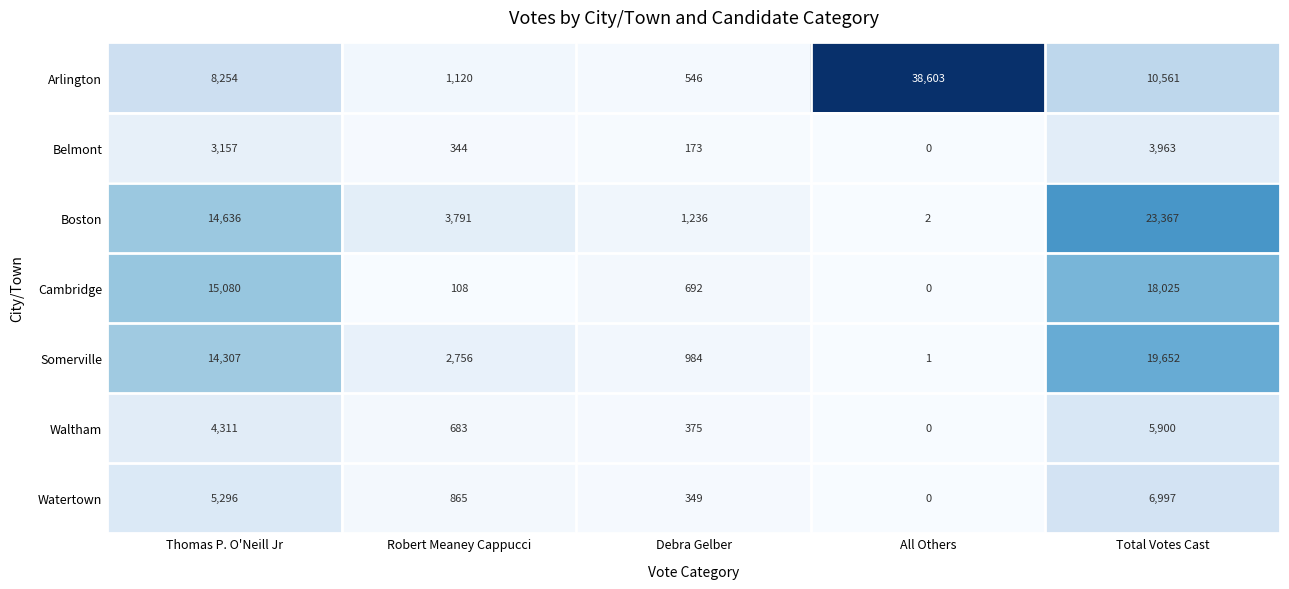

What is the spread (max minus min) of values at All Others?

38603